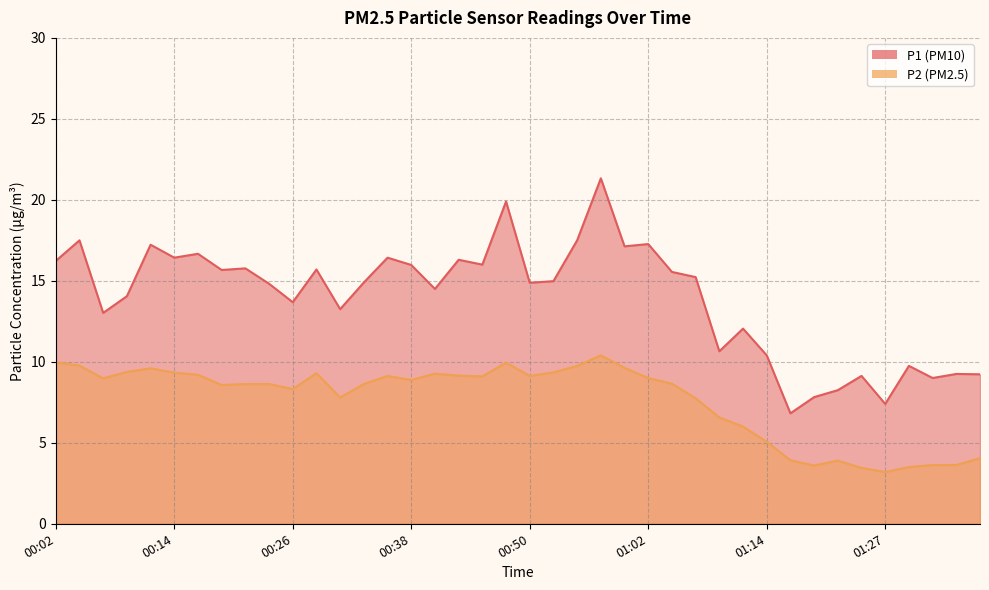

What is the total value across all series at 00:53?

24.3